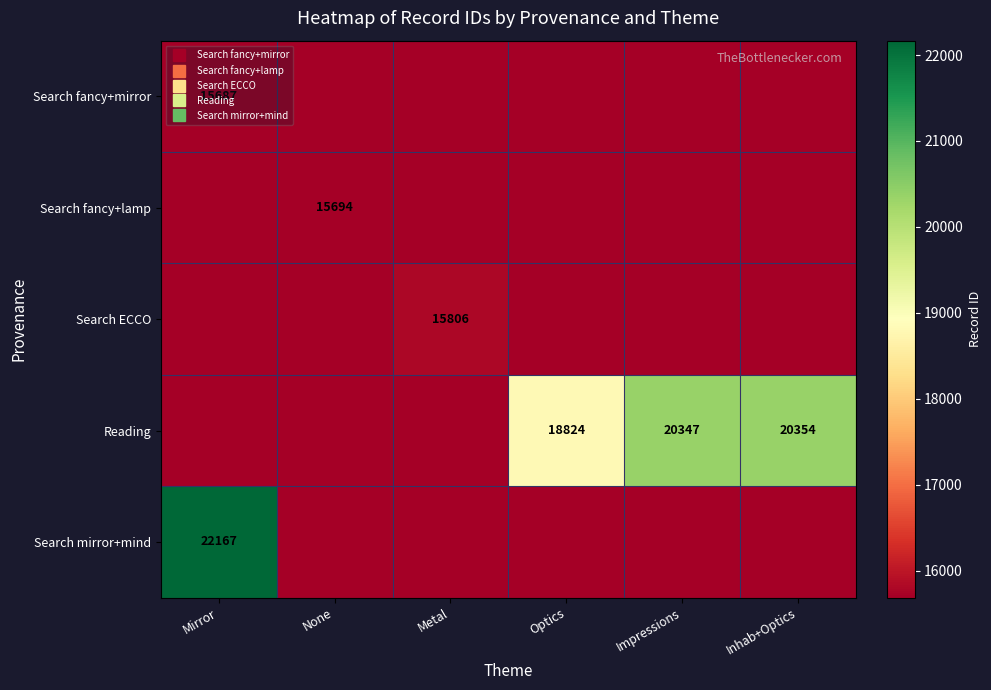

What is the difference between the highest and lowest values at Inhab+Optics?

20354.0